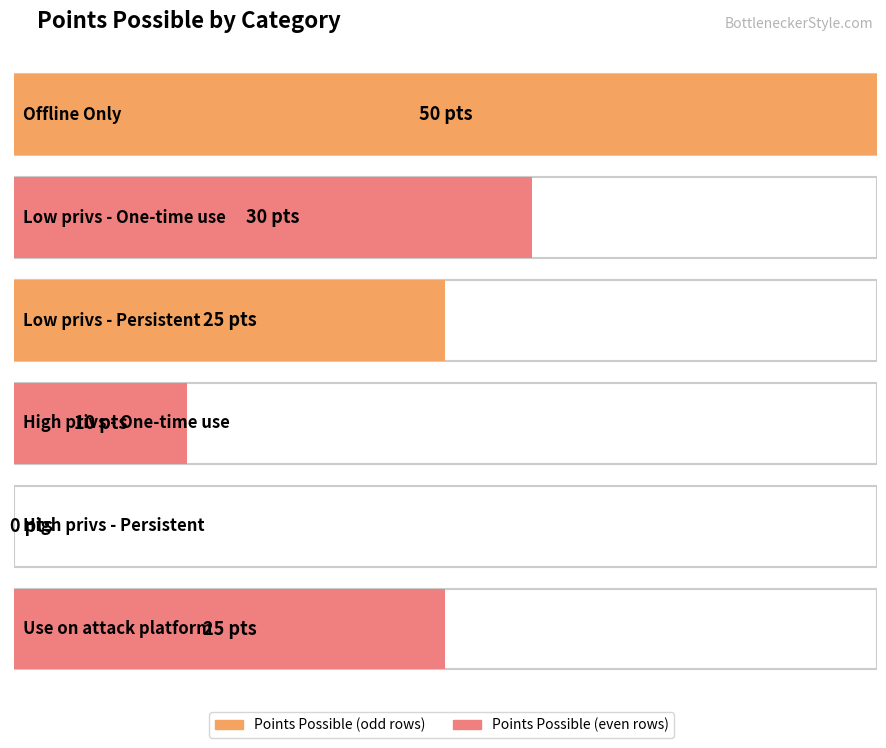

Between Offline Only and High privs - One-time use, which is larger?

Offline Only